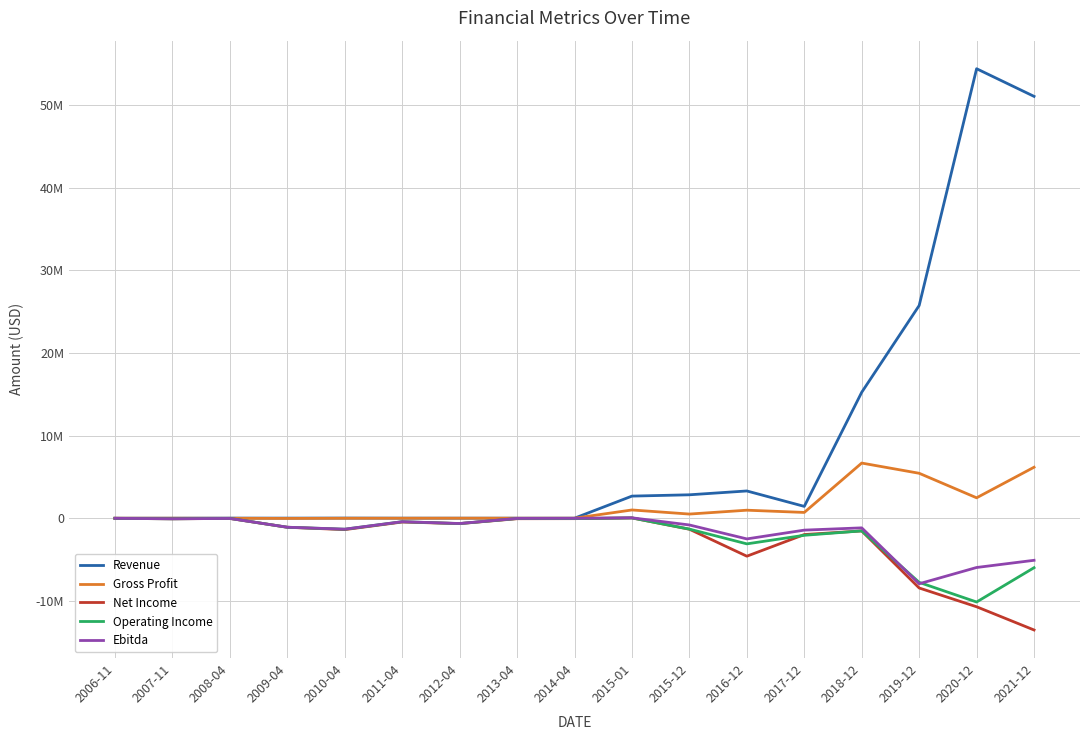

What is the total value across all series at 2015-12?

-143369